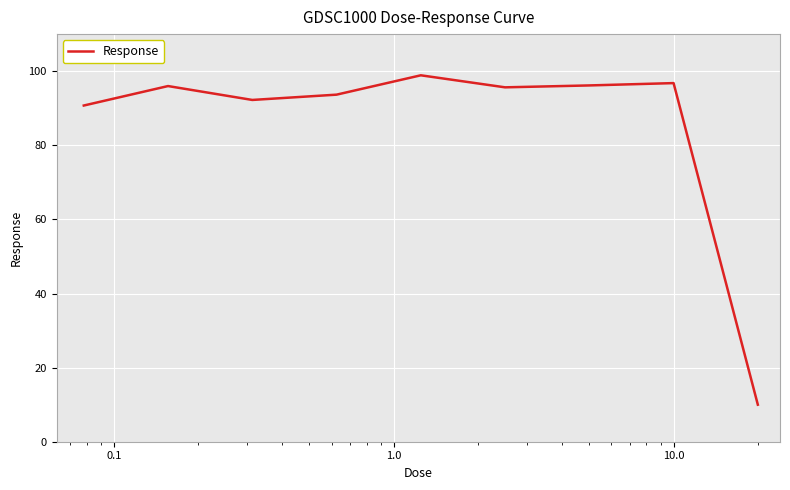

What is the greatest value displayed?

98.9